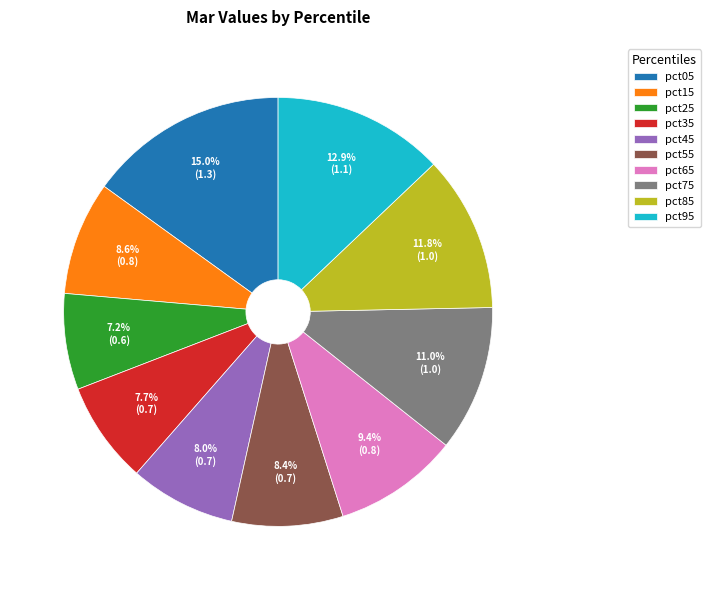

True or false: pct65 accounts for 9% of the total.

True